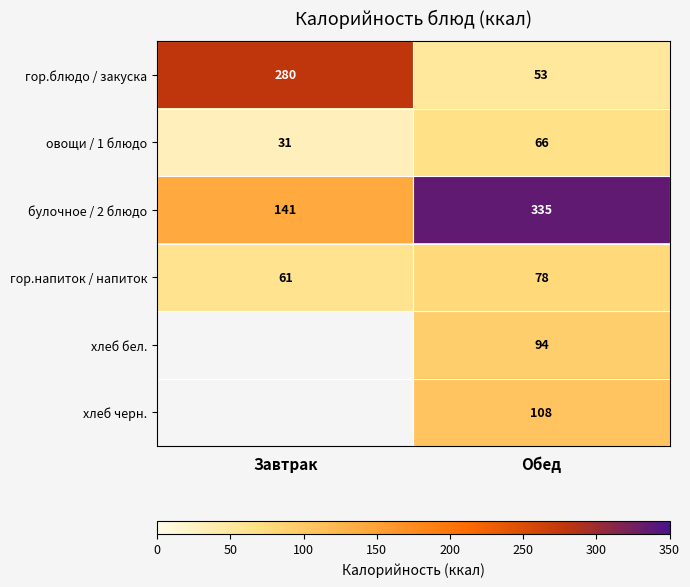

What is the minimum value shown in the chart?

31.0